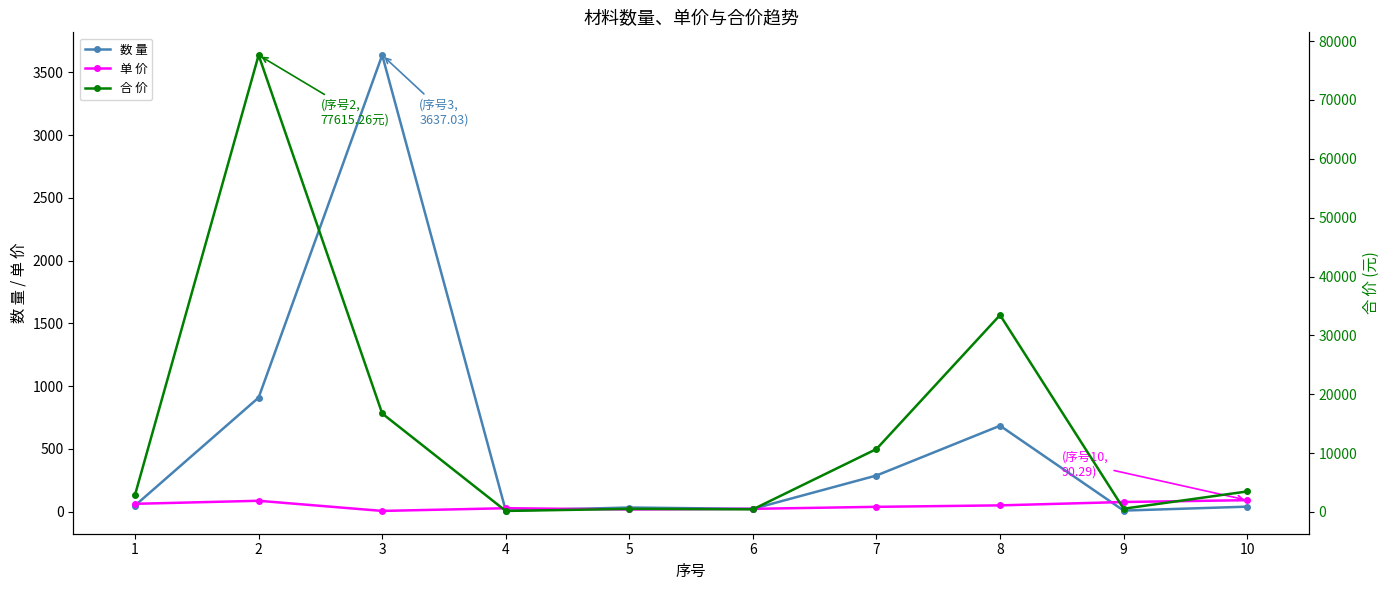

List the labels in order of 单 价 value, smallest first.

3, 5, 6, 4, 7, 8, 1, 9, 2, 10